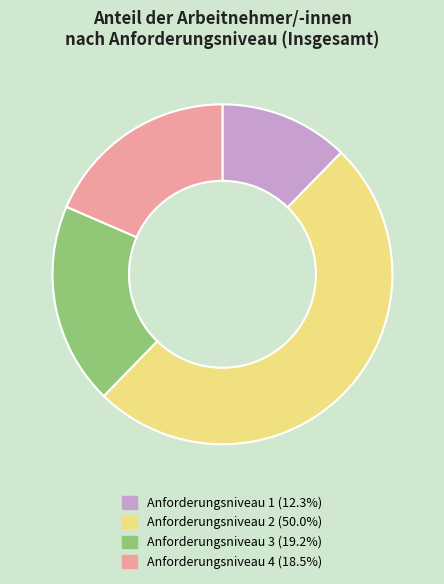

Rank the categories by value from highest to lowest.

Anforderungsniveau 2, Anforderungsniveau 3, Anforderungsniveau 4, Anforderungsniveau 1